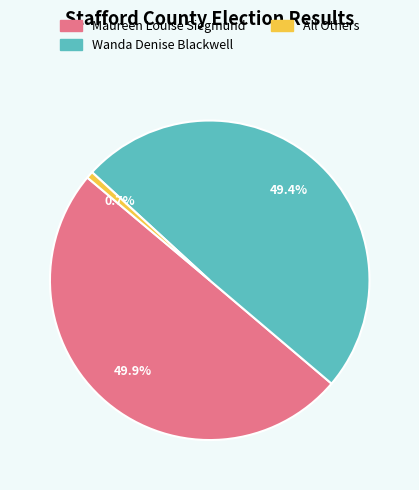

What is the ratio of the value at Wanda Denise Blackwell to the value at All Others?

69.5